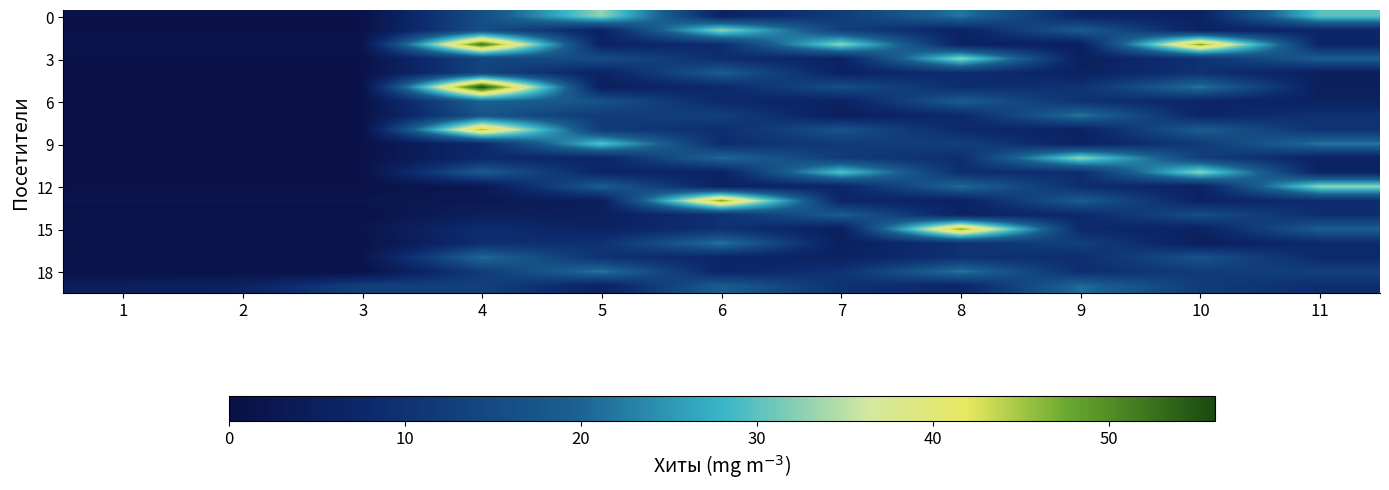

What is the smallest value displayed?

1